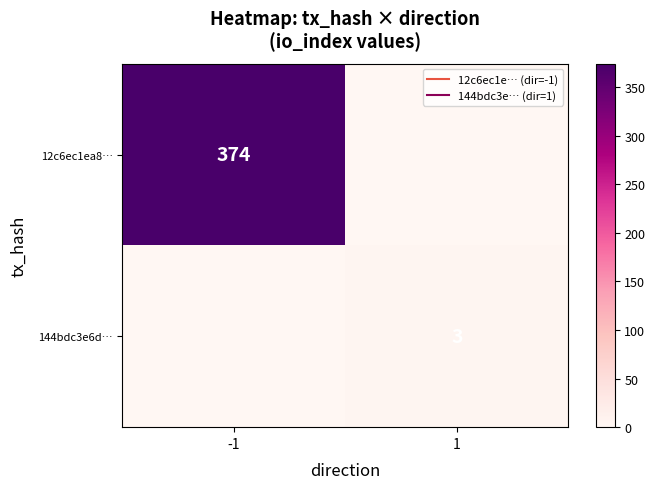

Rank the series at -1 from lowest to highest value.

144bdc3e6d…, 12c6ec1ea8…